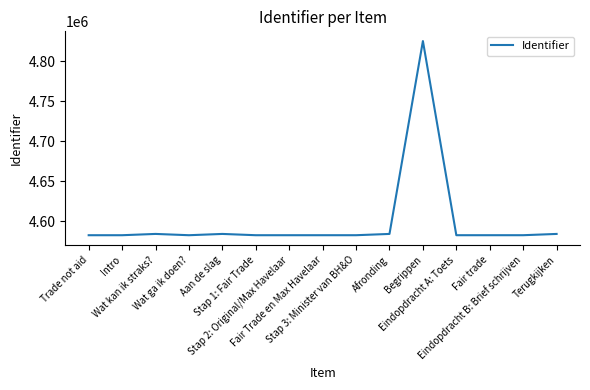

What is the smallest value displayed?

4582592